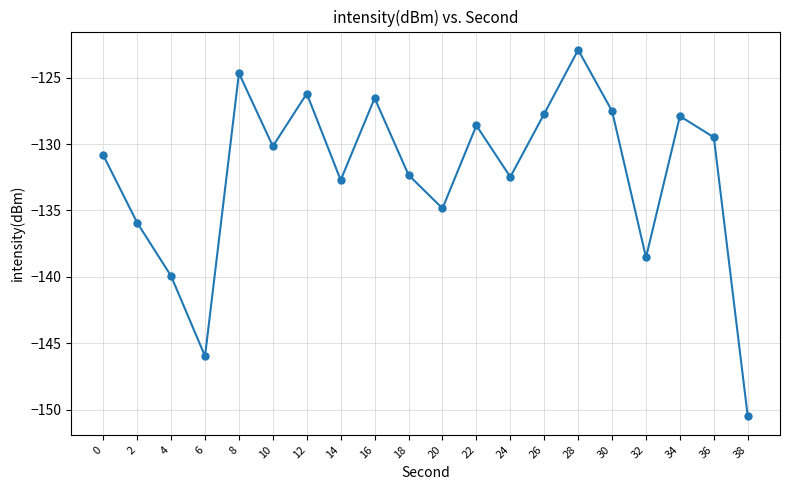

How many data points are less than -130?

11